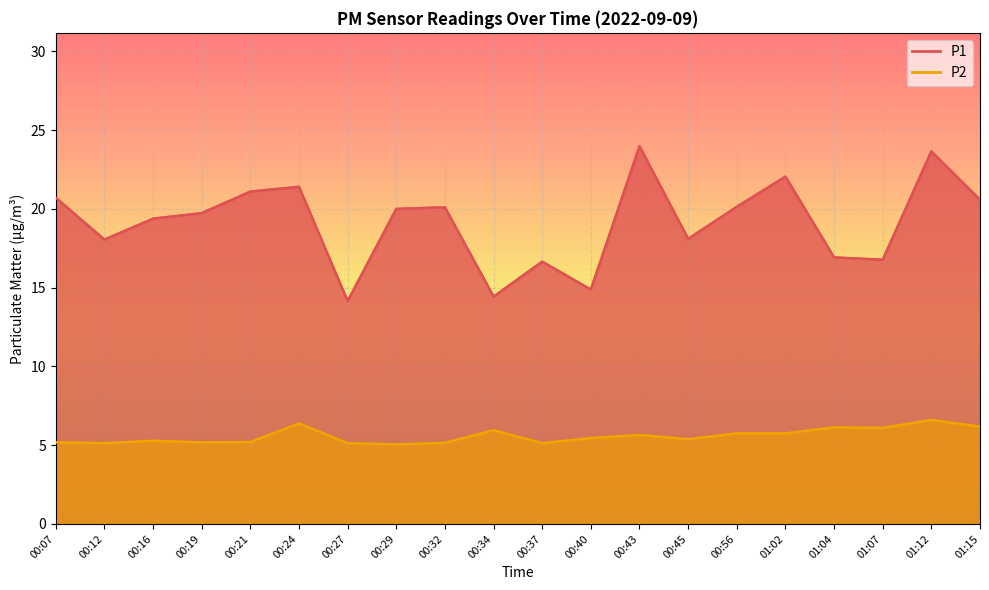

True or false: P1 and P2 intersect in this chart.

False